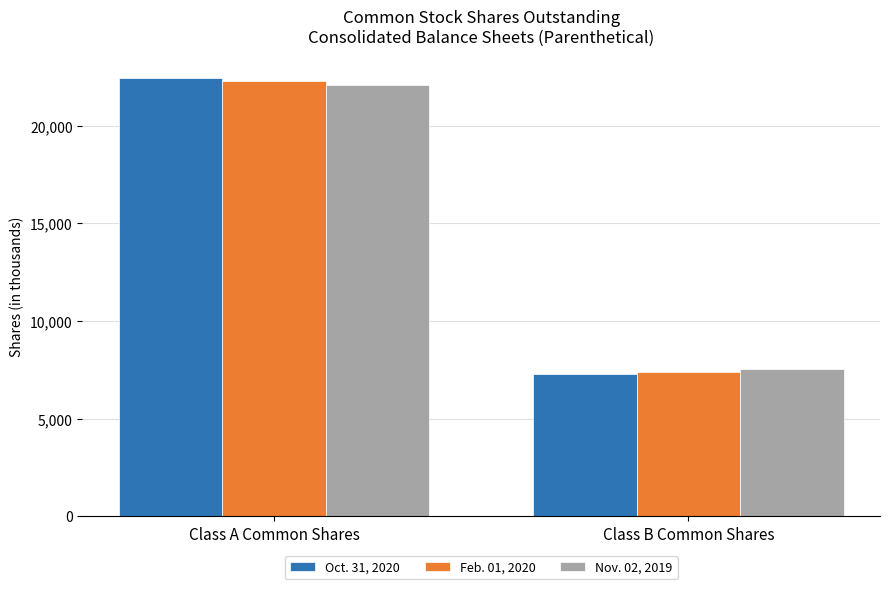

What are all the series names shown in the legend?

Oct. 31, 2020, Feb. 01, 2020, Nov. 02, 2019